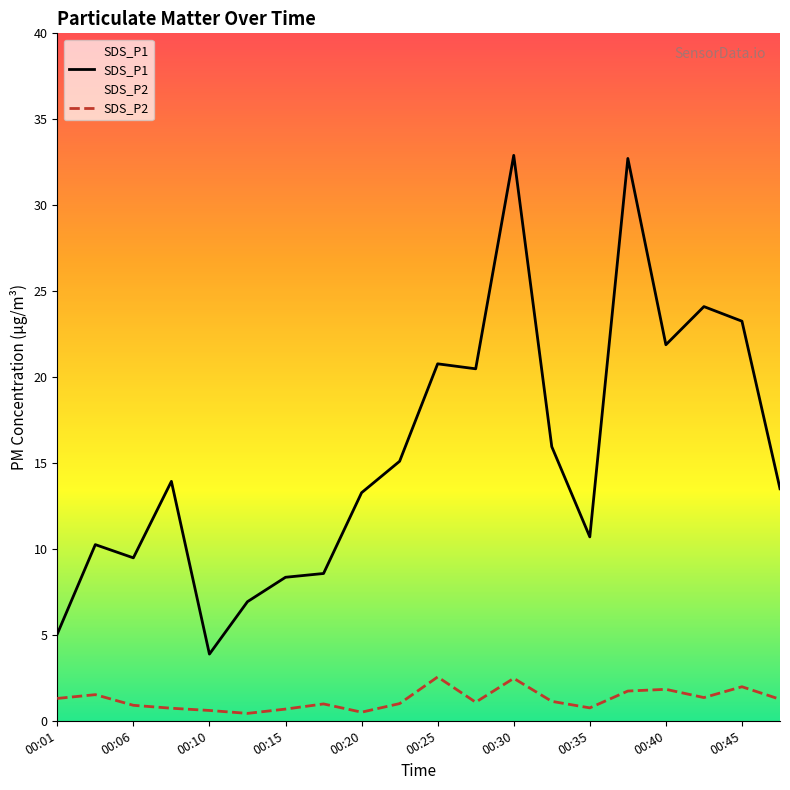

The value of SDS_P1 at 00:18 is 8.6. True or false?

True